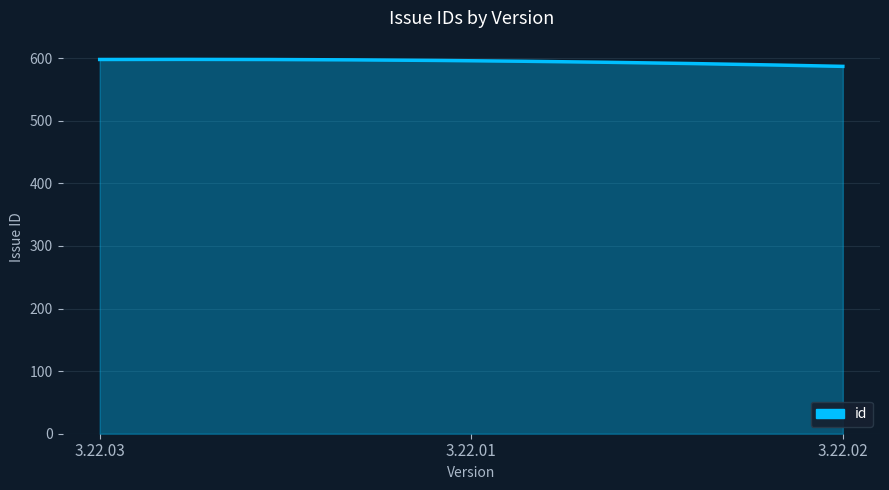

What is the maximum value shown in the chart?

598.2